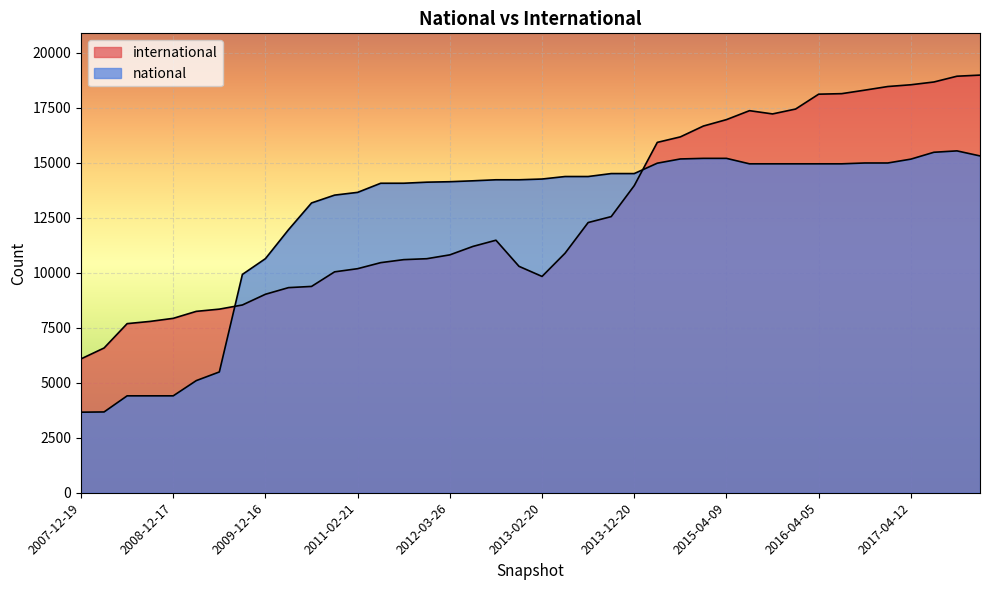

How many intersections are there between national and international?

2